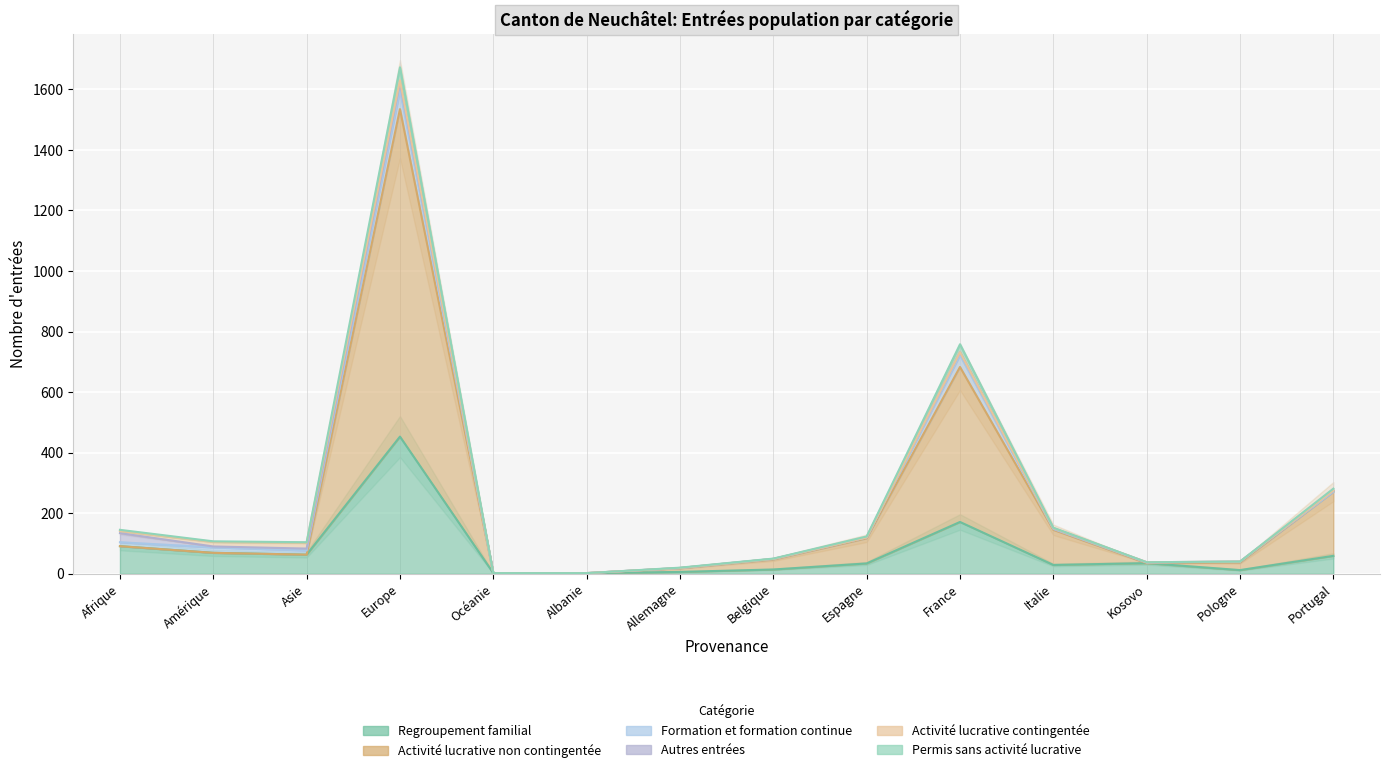

Is it true that Activité lucrative non contingentée equals 145 at Italie?

True